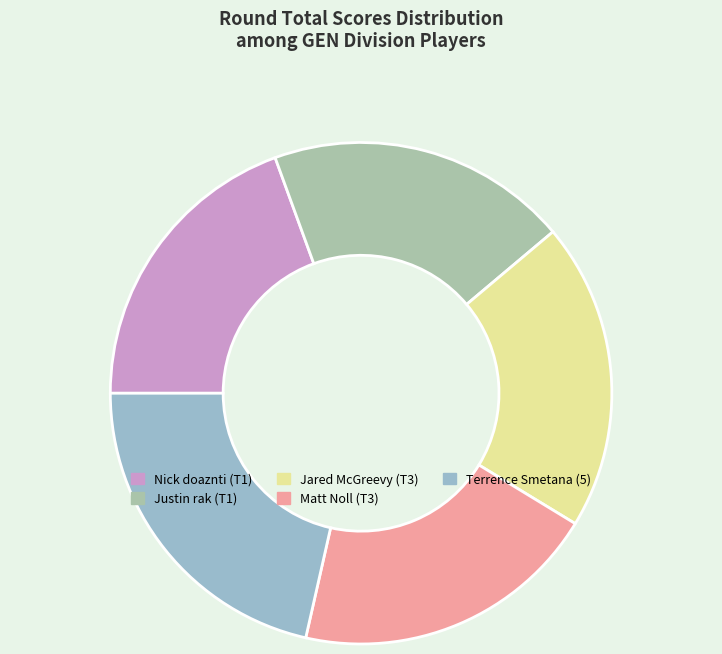

What percentage is the Nick doaznti (T1) slice, to the nearest percent?

19%